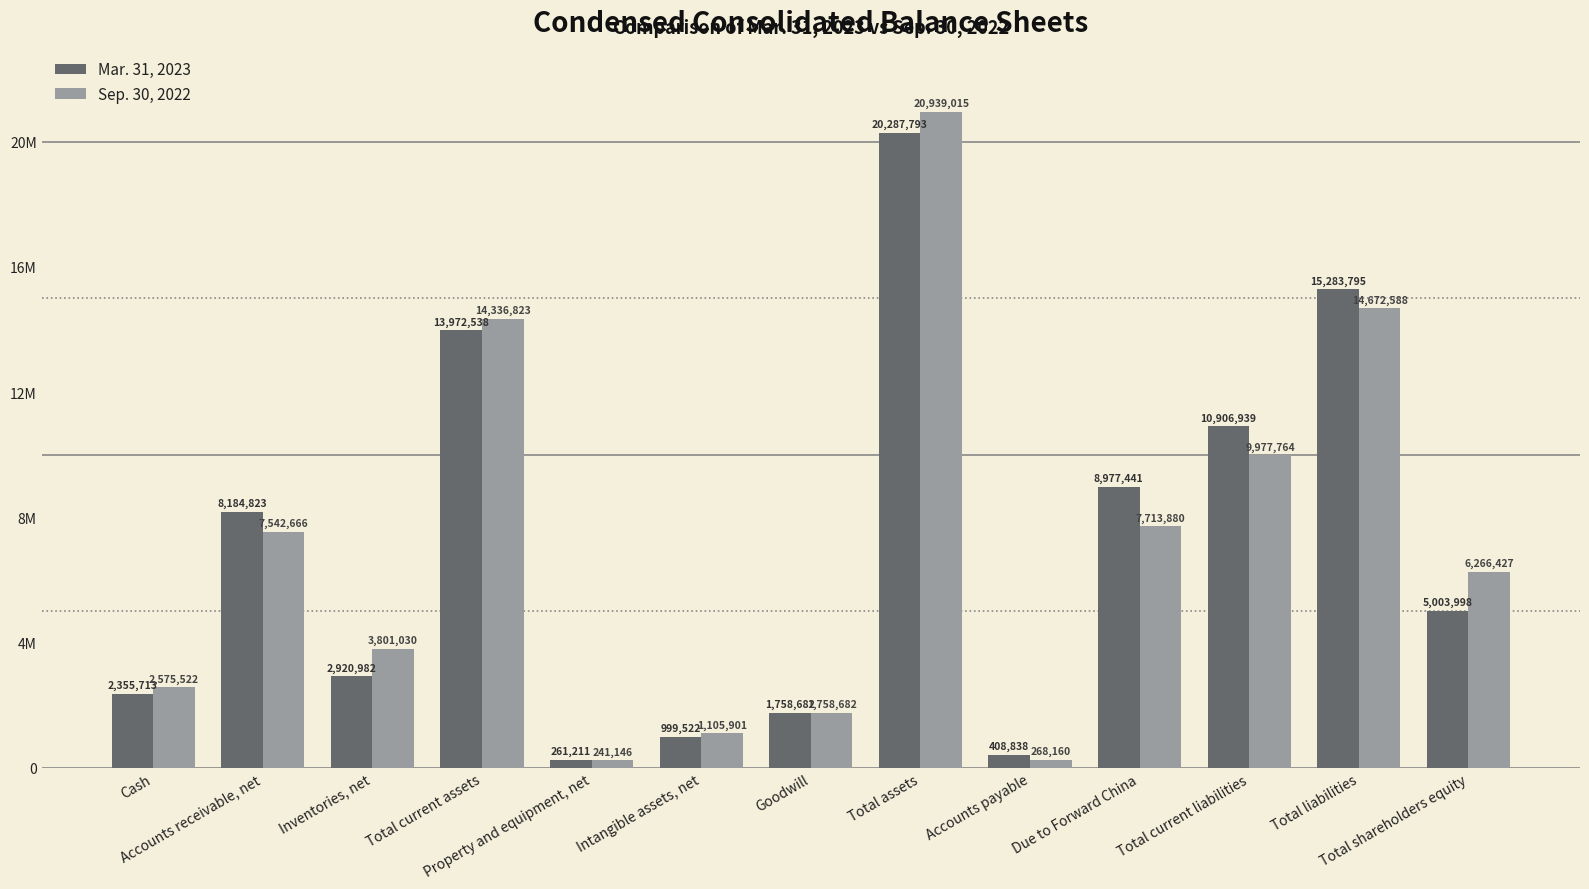

Rank the categories by Mar. 31, 2023 value from lowest to highest.

Property and equipment, net, Accounts payable, Intangible assets, net, Goodwill, Cash, Inventories, net, Total shareholders equity, Accounts receivable, net, Due to Forward China, Total current liabilities, Total current assets, Total liabilities, Total assets